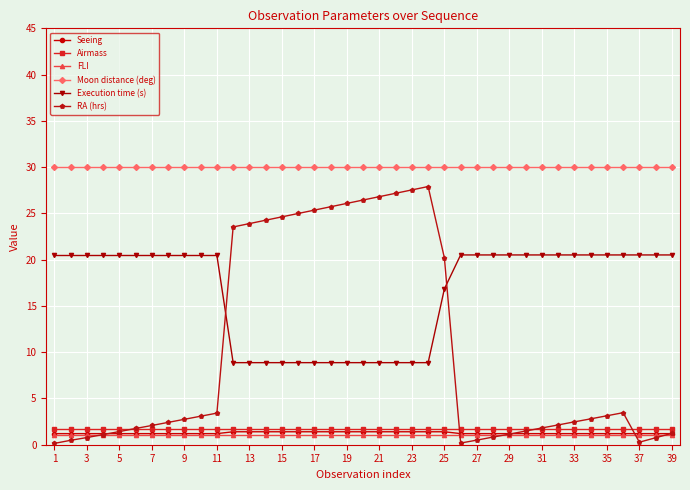

What are all the series names shown in the legend?

Seeing, Airmass, FLI, Moon distance (deg), Execution time (s), RA (hrs)